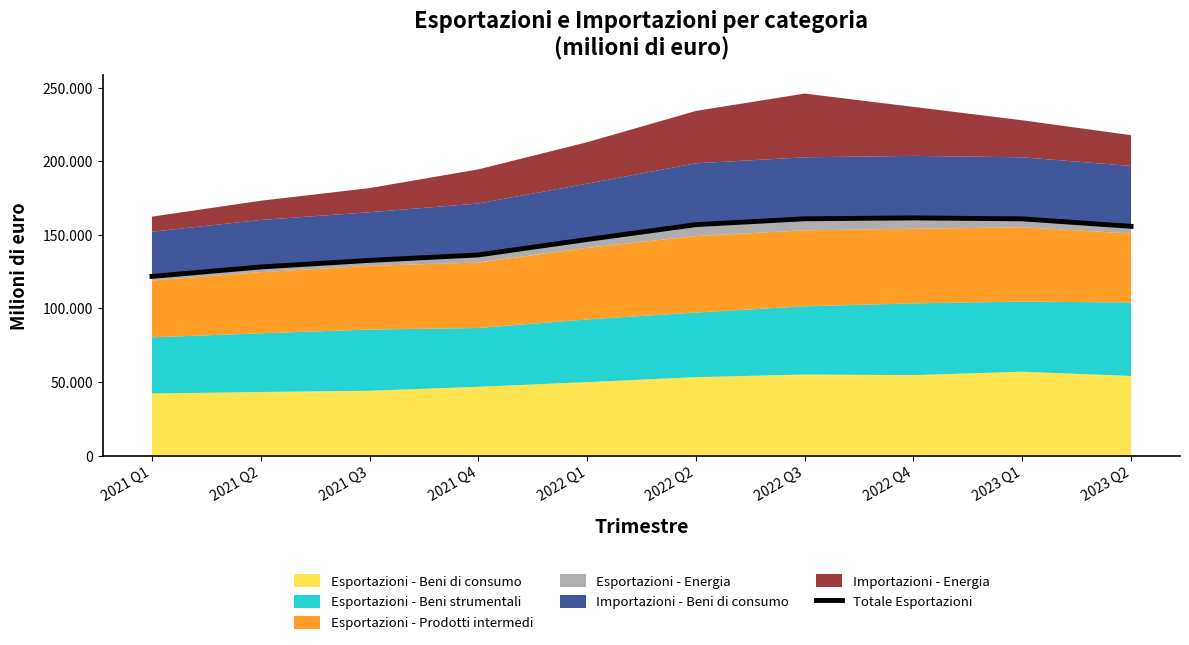

List the labels in order of value, smallest first.

2021 Q1, 2021 Q2, 2021 Q3, 2021 Q4, 2022 Q1, 2023 Q2, 2022 Q2, 2023 Q1, 2022 Q3, 2022 Q4